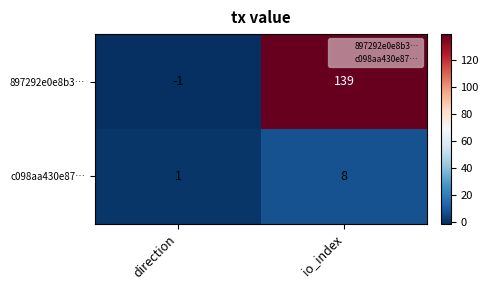

What is the spread (max minus min) of values at io_index?

131